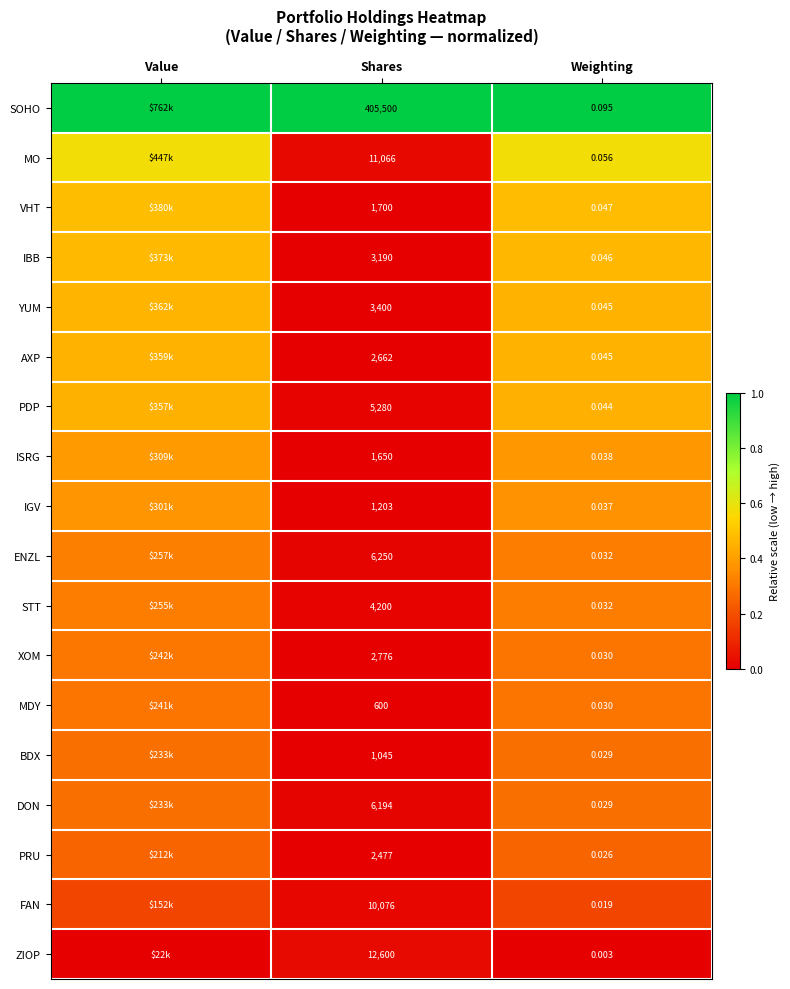

Which series changed the most between Shares and Weighting?

SOHO